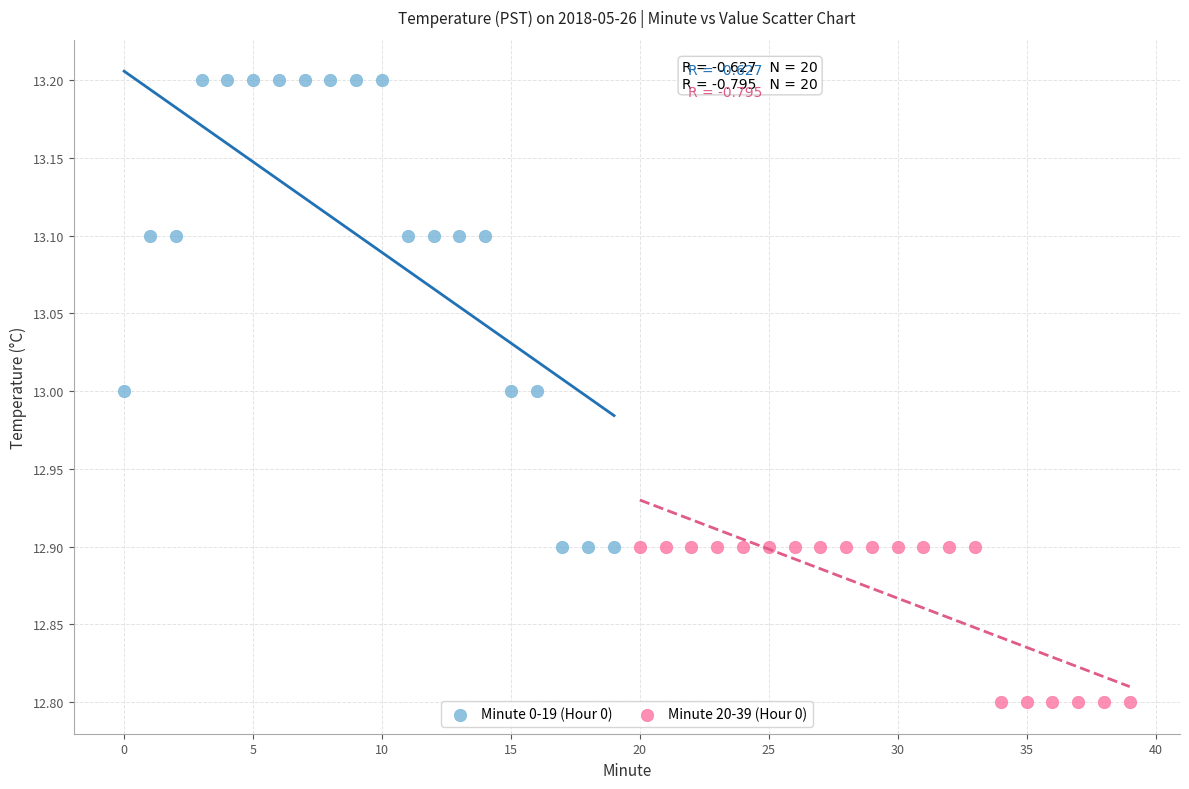

Which series contains the lowest Y value?

Minute 20-39 (Hour 0)